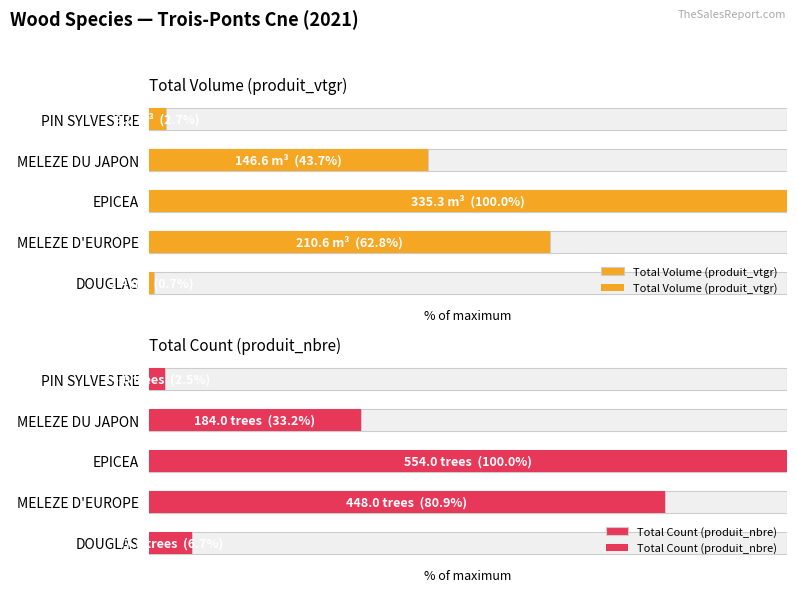

What is the highest value of the Total Count (produit_nbre) series?

100.0